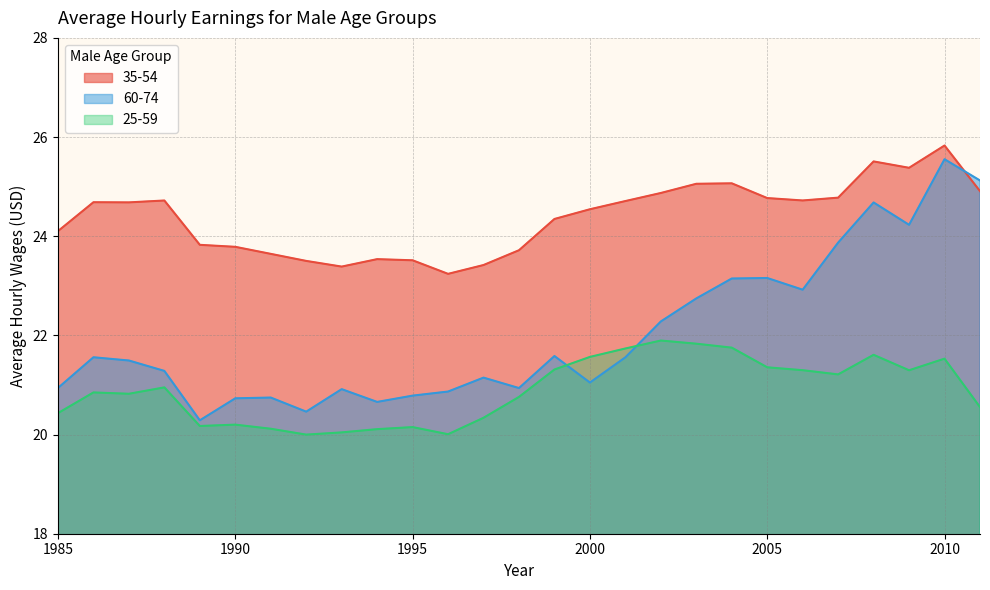

Reading right to left, list all the values displayed in this chart.

35-54: 24.9	25.8	25.4	25.5	24.8	24.7	24.8	25.1	25.1	24.9	24.7	24.5	24.3	23.7	23.4	23.2	23.5	23.5	23.4	23.5	23.6	23.8	23.8	24.7	24.7	24.7	24.1
60-74: 25.1	25.6	24.2	24.7	23.9	22.9	23.2	23.1	22.7	22.3	21.6	21.0	21.6	20.9	21.1	20.9	20.8	20.7	20.9	20.5	20.7	20.7	20.3	21.3	21.5	21.6	20.9
25-59: 20.6	21.5	21.3	21.6	21.2	21.3	21.4	21.8	21.8	21.9	21.7	21.6	21.3	20.8	20.3	20.0	20.2	20.1	20.0	20.0	20.1	20.2	20.2	21.0	20.8	20.8	20.4